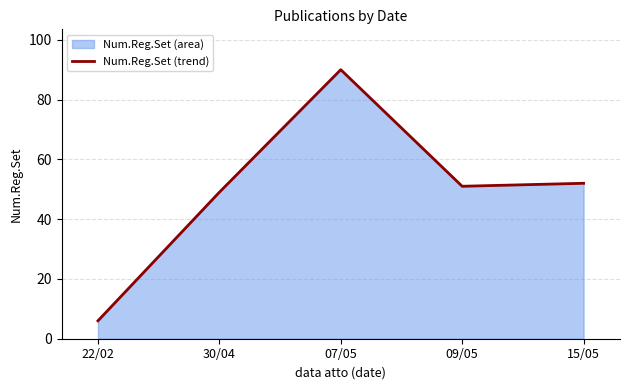

What is the difference between the second highest and second lowest values?

3